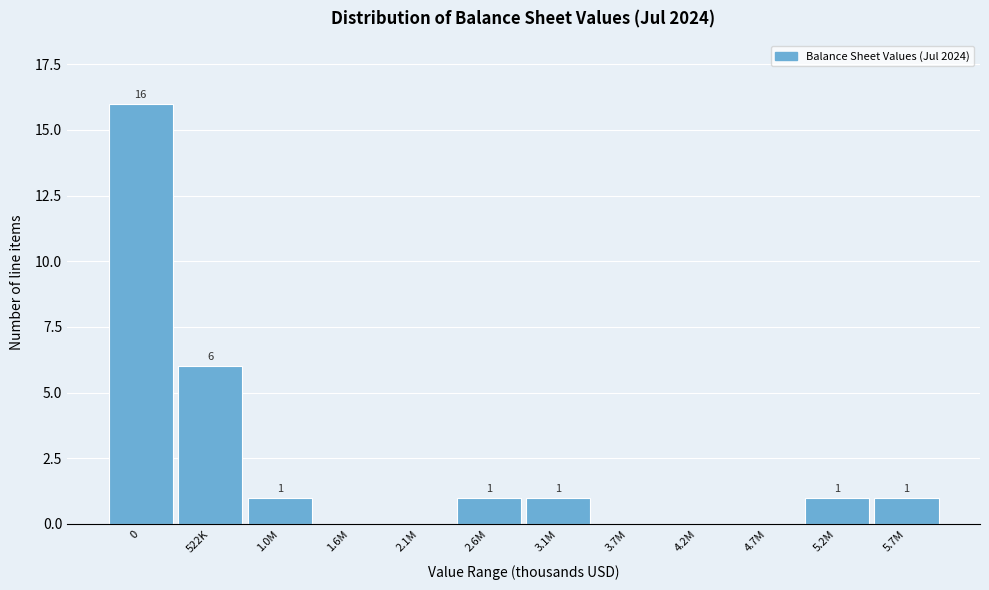

Reading right to left, list all the values displayed in this chart.

5.7M=1	5.2M=1	4.7M=0	4.2M=0	3.7M=0	3.1M=1	2.6M=1	2.1M=0	1.6M=0	1.0M=1	522K=6	0=16